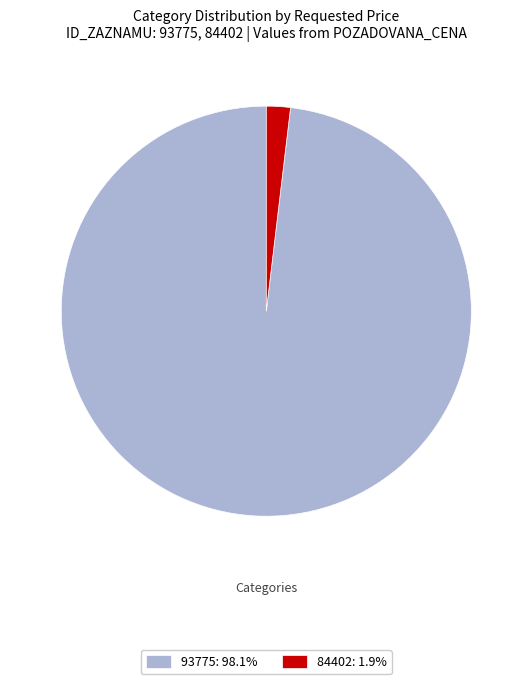

Which slice is the smallest?

84402